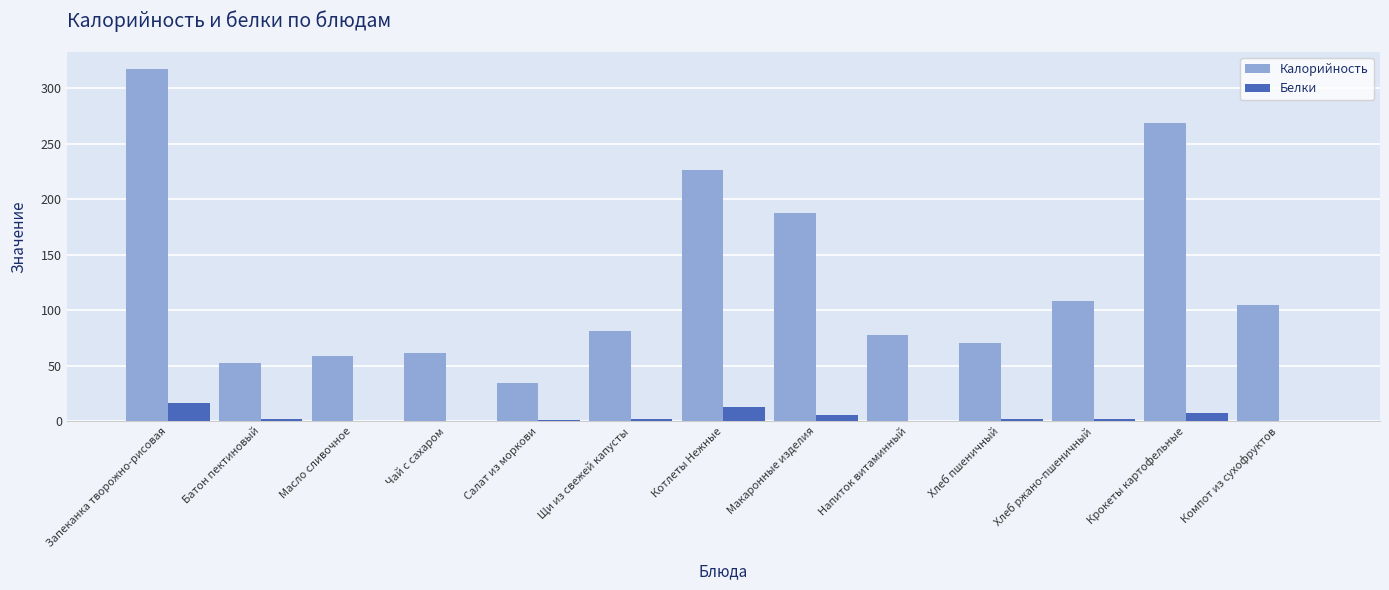

At which label does Калорийность reach its peak?

Запеканка творожно-рисовая